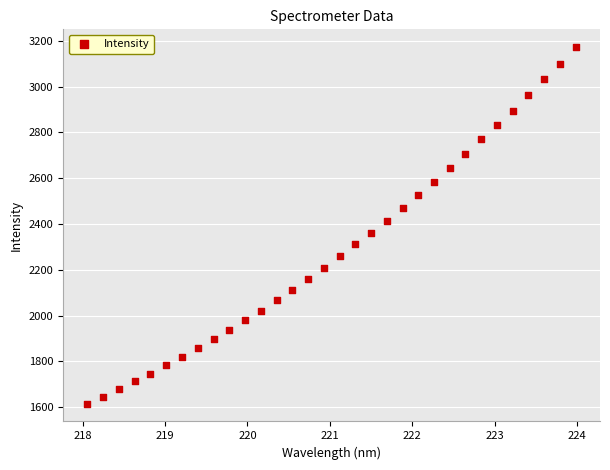

What is the range of X values (max minus min)?

5.9